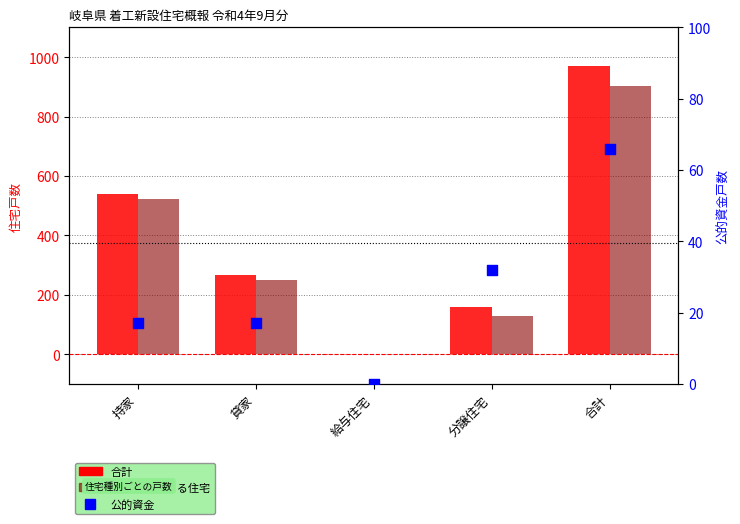

At how many categories does at least one series exceed 240?

3